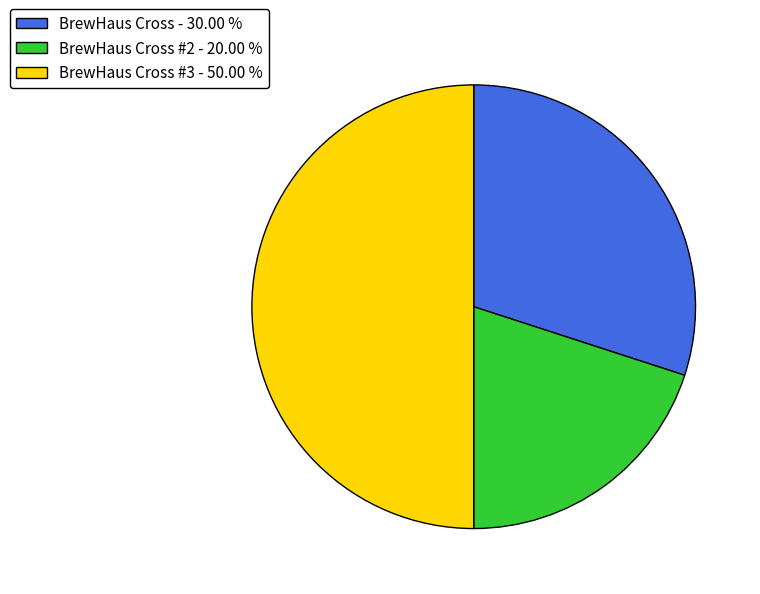

Does BrewHaus Cross #2 - 20.00 % account for over 50% of the chart?

No